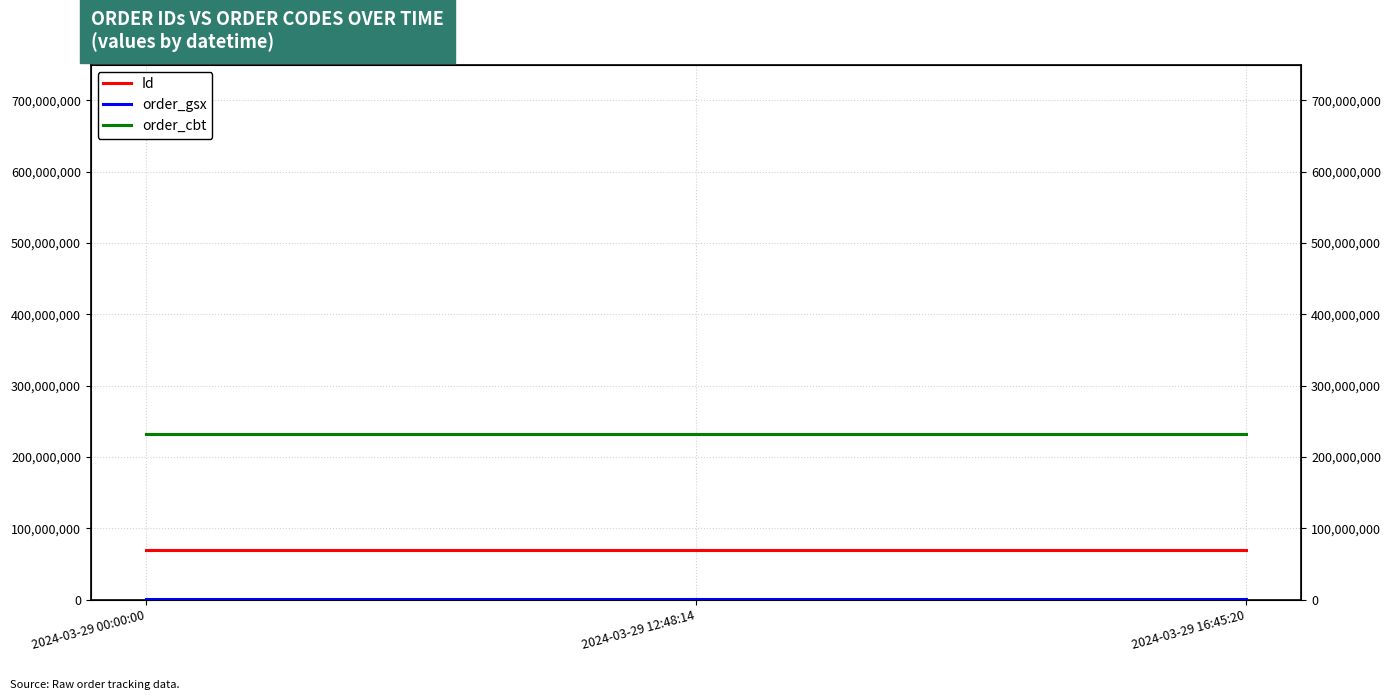

Where is order_gsx nearest to the value 569349?

2024-03-29 00:00:00